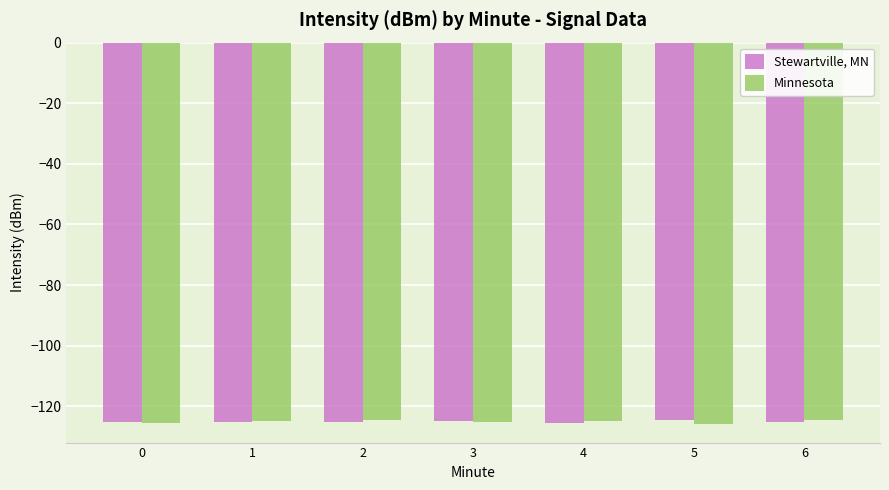

What is the maximum value shown in the chart?

-124.4